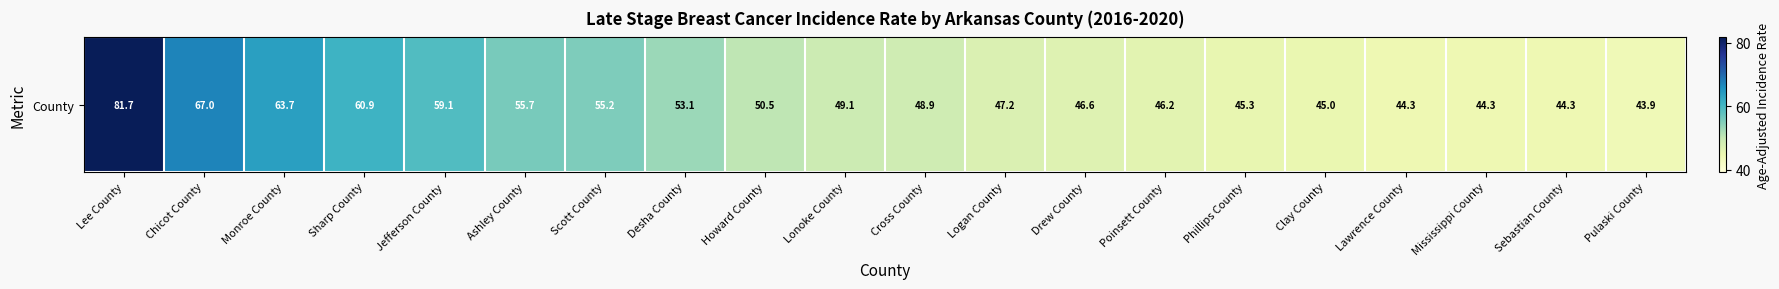

How many data points are above 49?

10